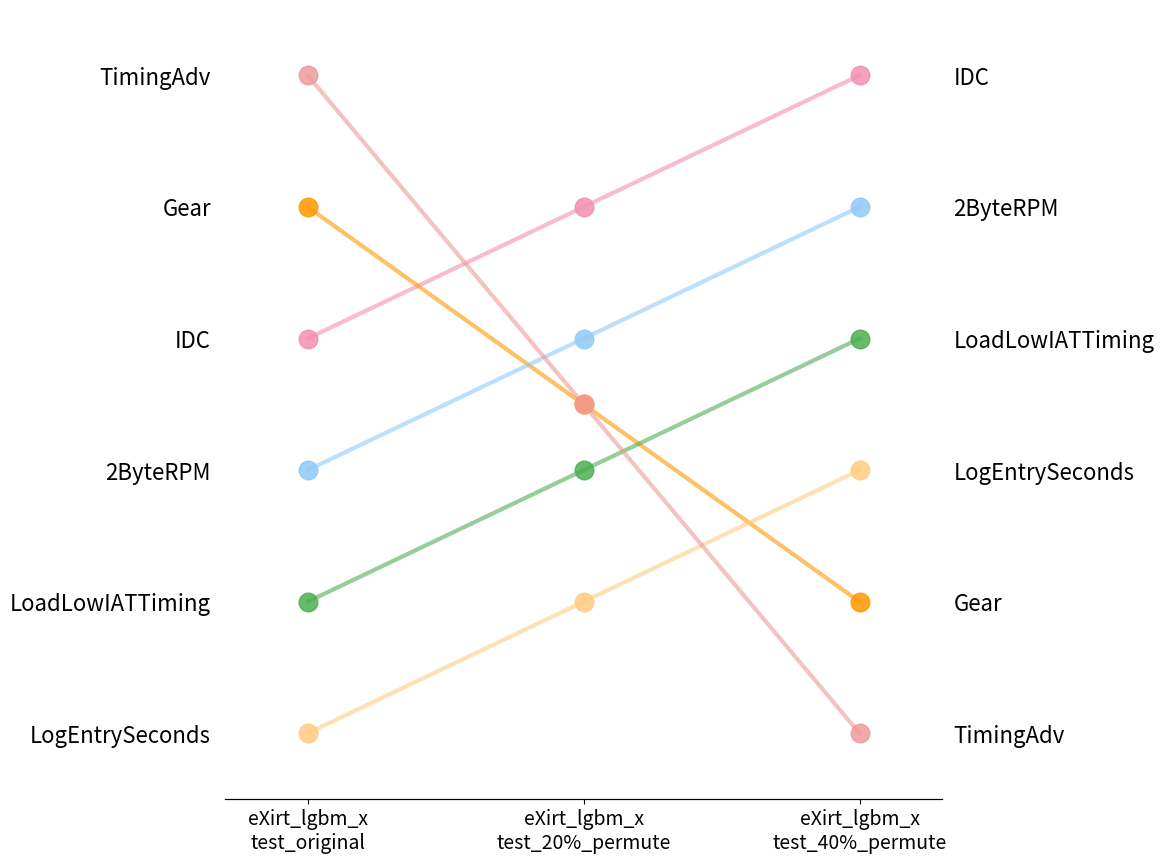

Which series has the widest spread of Y values?

TimingAdv